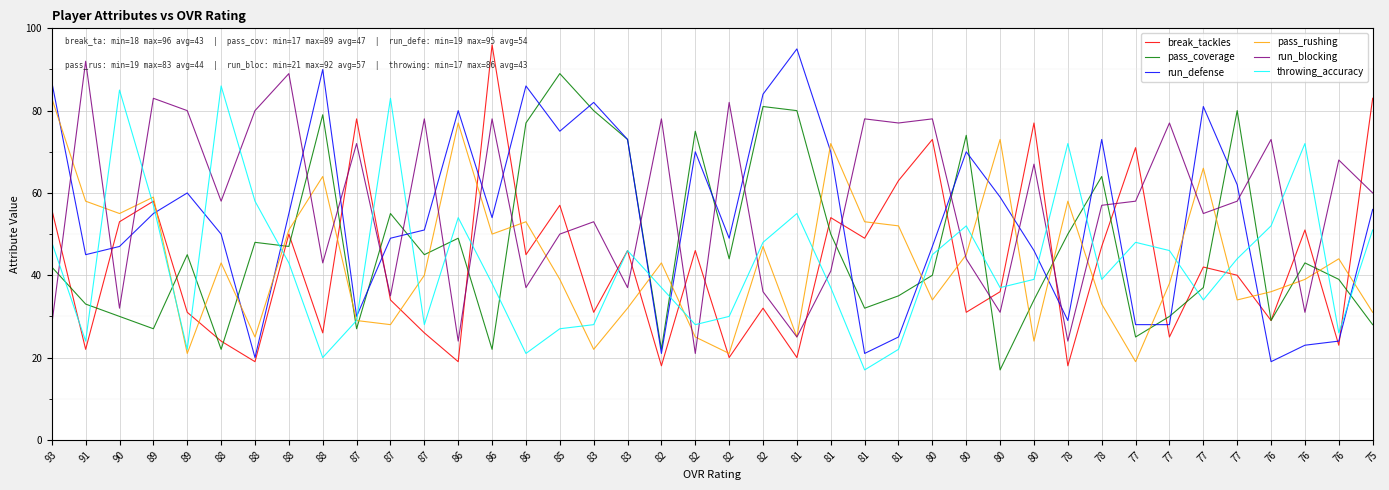

What are all the series names shown in the legend?

break_tackles, pass_coverage, run_defense, pass_rushing, run_blocking, throwing_accuracy